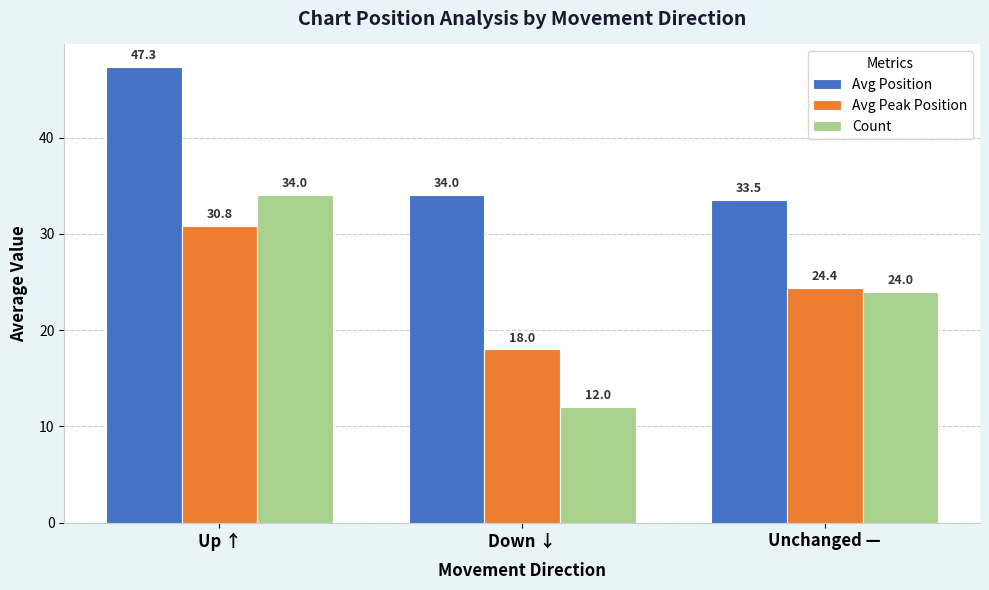

Which label corresponds to the smallest value in the chart?

Down ↓